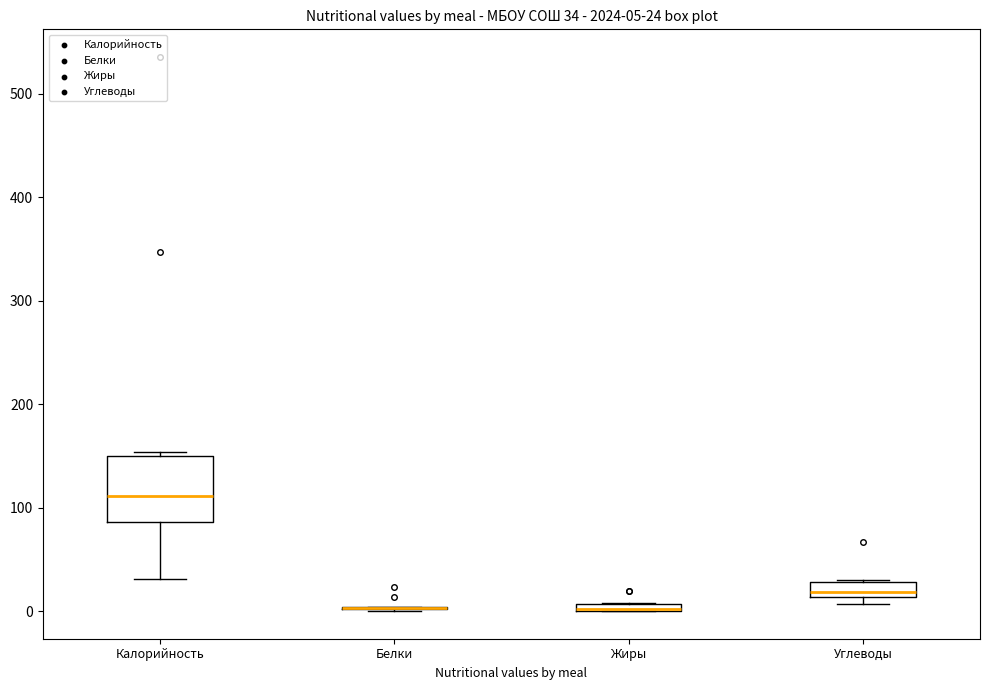

Which box is the tallest, from its lower edge to its upper edge?

Калорийность